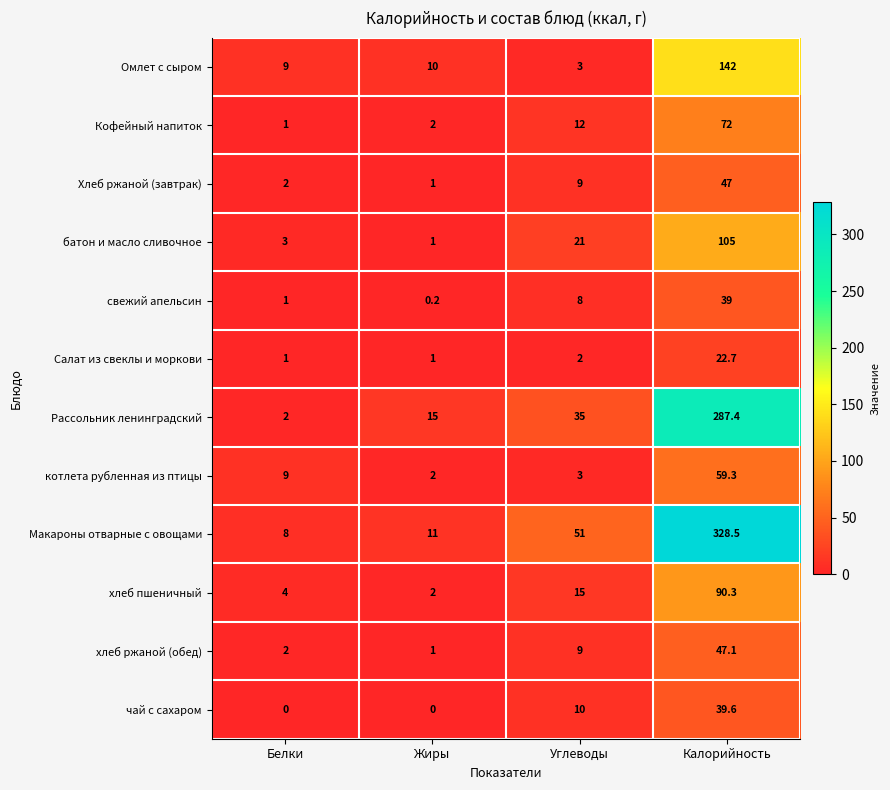

Is it true that чай с сахаром equals 13.2 at Углеводы?

False